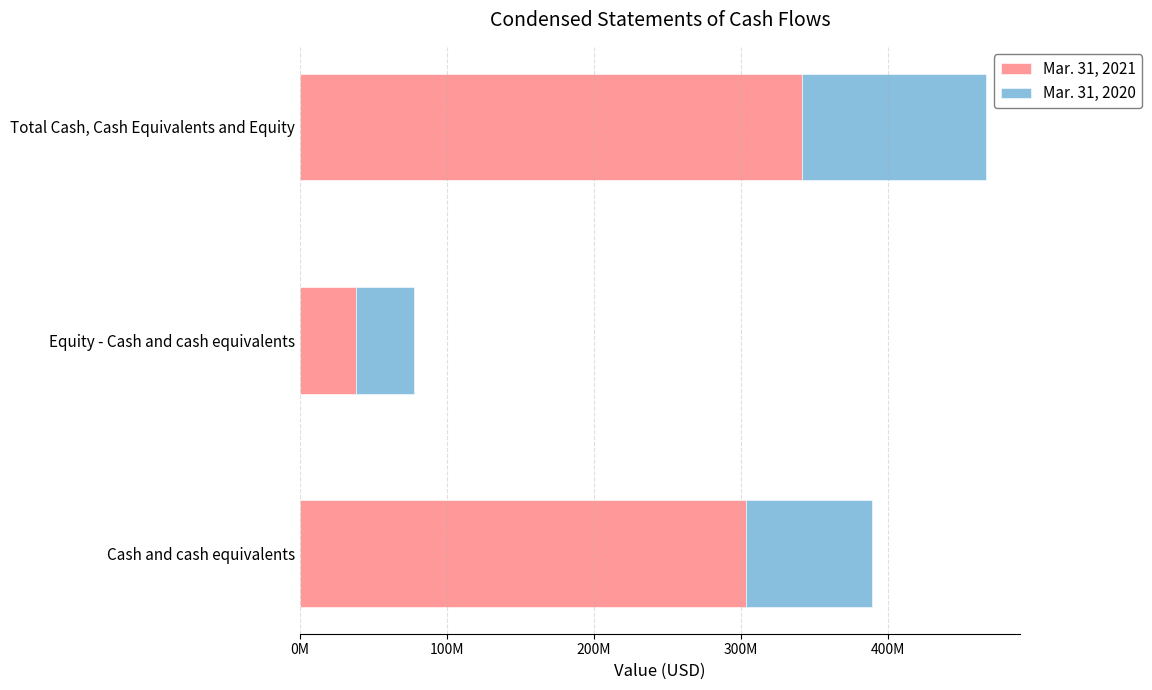

What are all the series names shown in the legend?

Mar. 31, 2021, Mar. 31, 2020